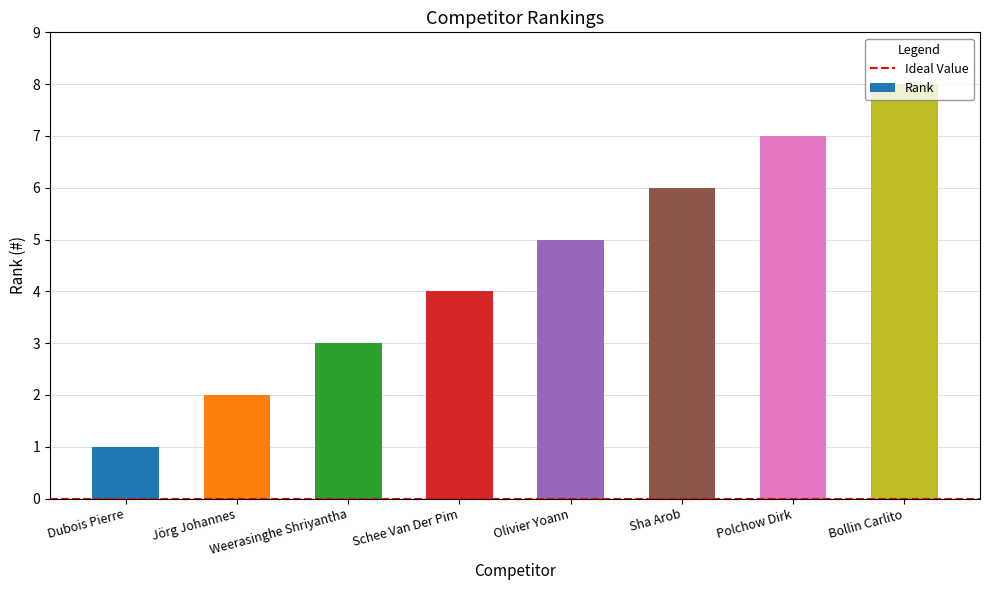

List the labels in order of value, smallest first.

Dubois Pierre, Jörg Johannes, Weerasinghe Shriyantha, Schee Van Der Pim, Olivier Yoann, Sha Arob, Polchow Dirk, Bollin Carlito